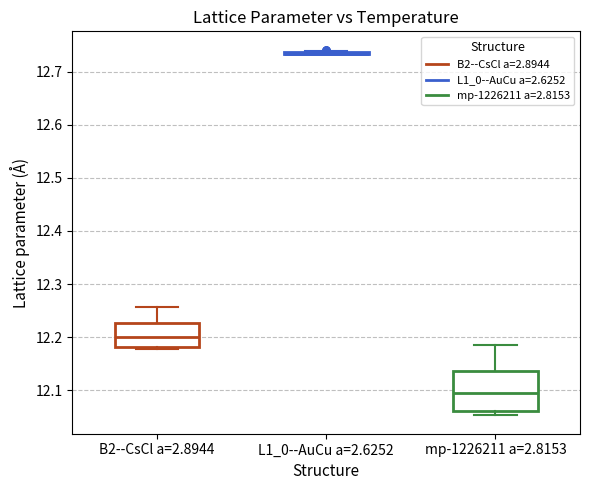

Which box is the tallest, from its lower edge to its upper edge?

mp-1226211 a=2.8153